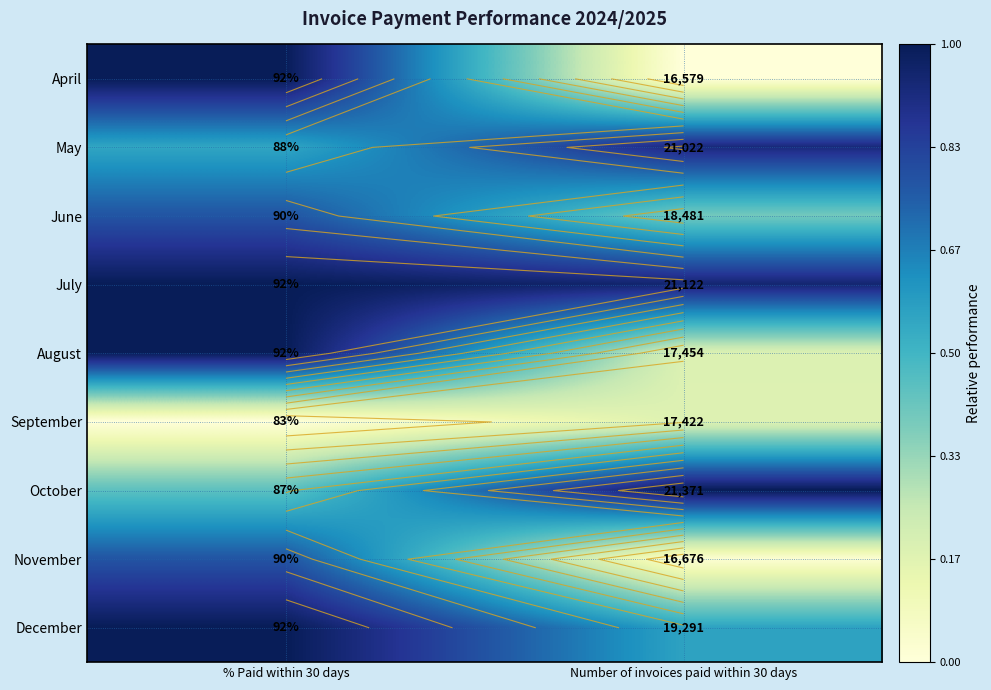

What is the total value across all series at % Paid within 30 days?

6.6